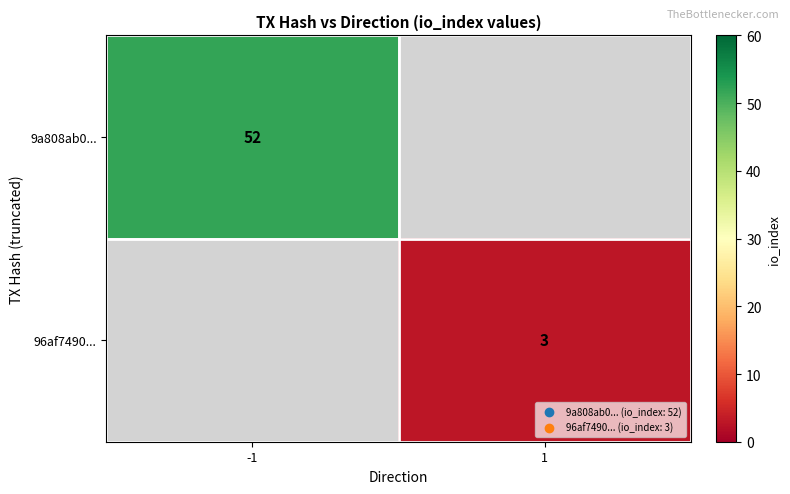

The 96af7490... series shows 3 at 1. True or false?

True